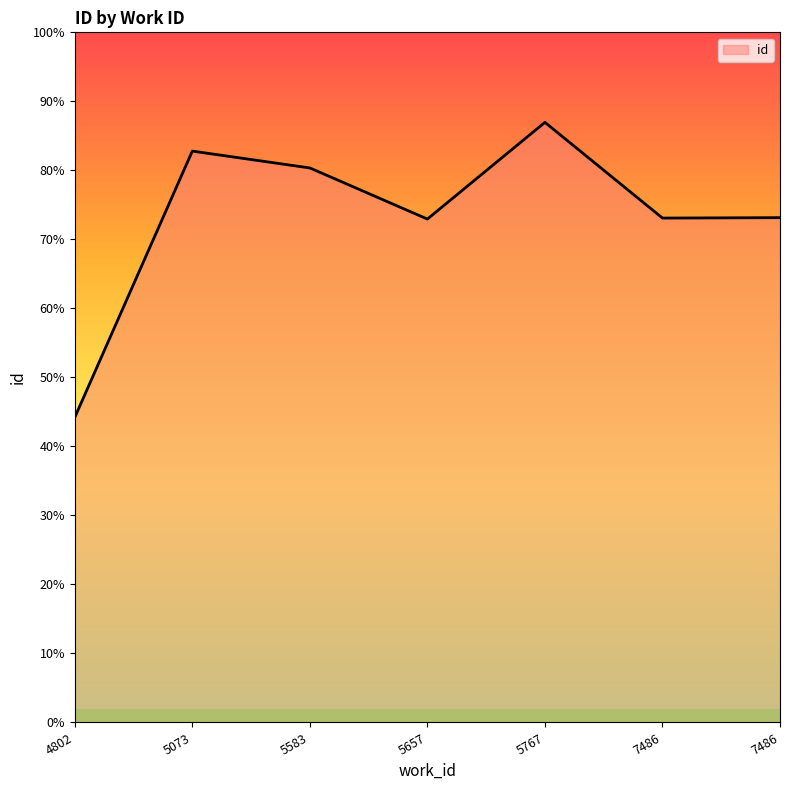

Does the chart have visible grid lines?

No